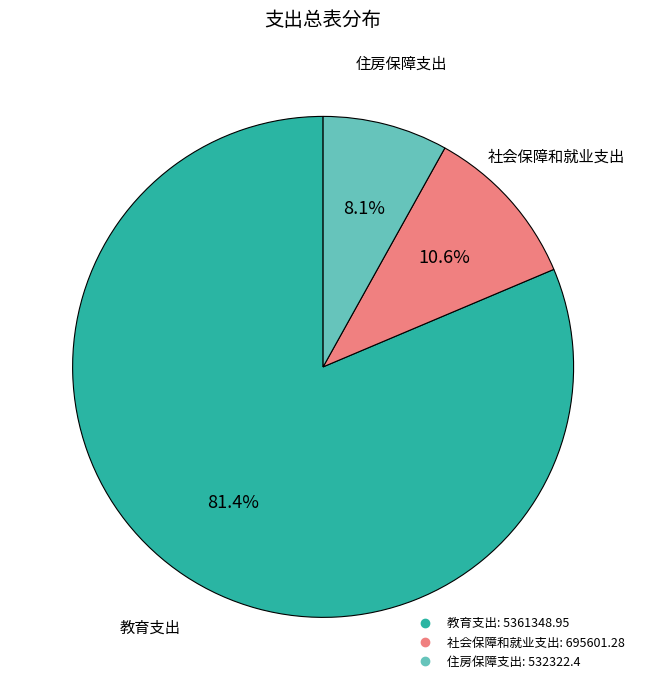

To the nearest percent, what is the average slice percentage?

33%